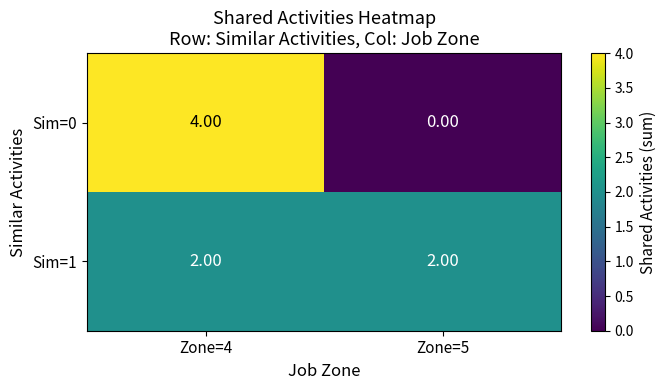

What is the difference between the Sim=0 values at Zone=5 and Zone=4?

4